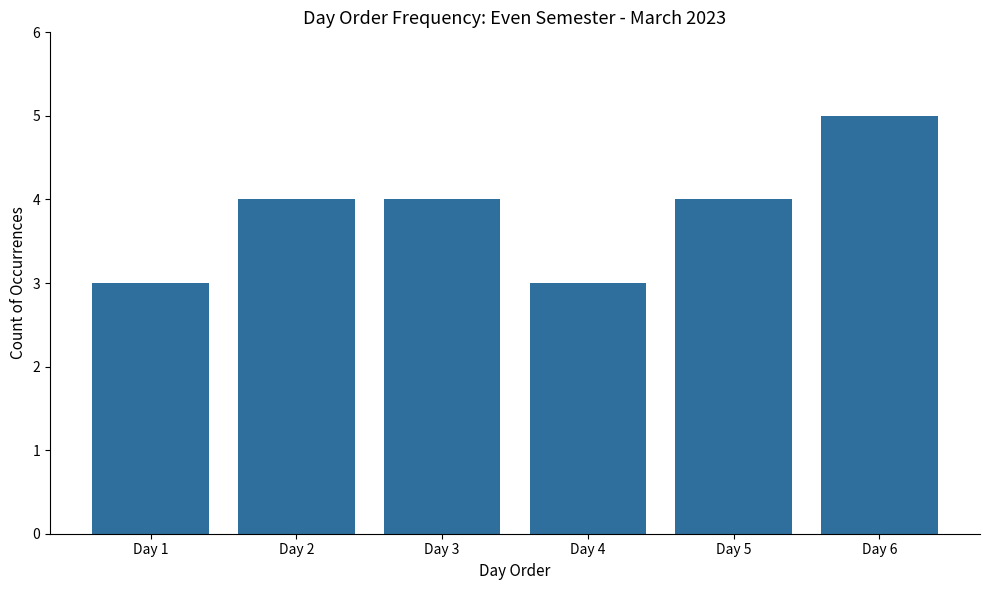

What is the maximum value shown in the chart?

5